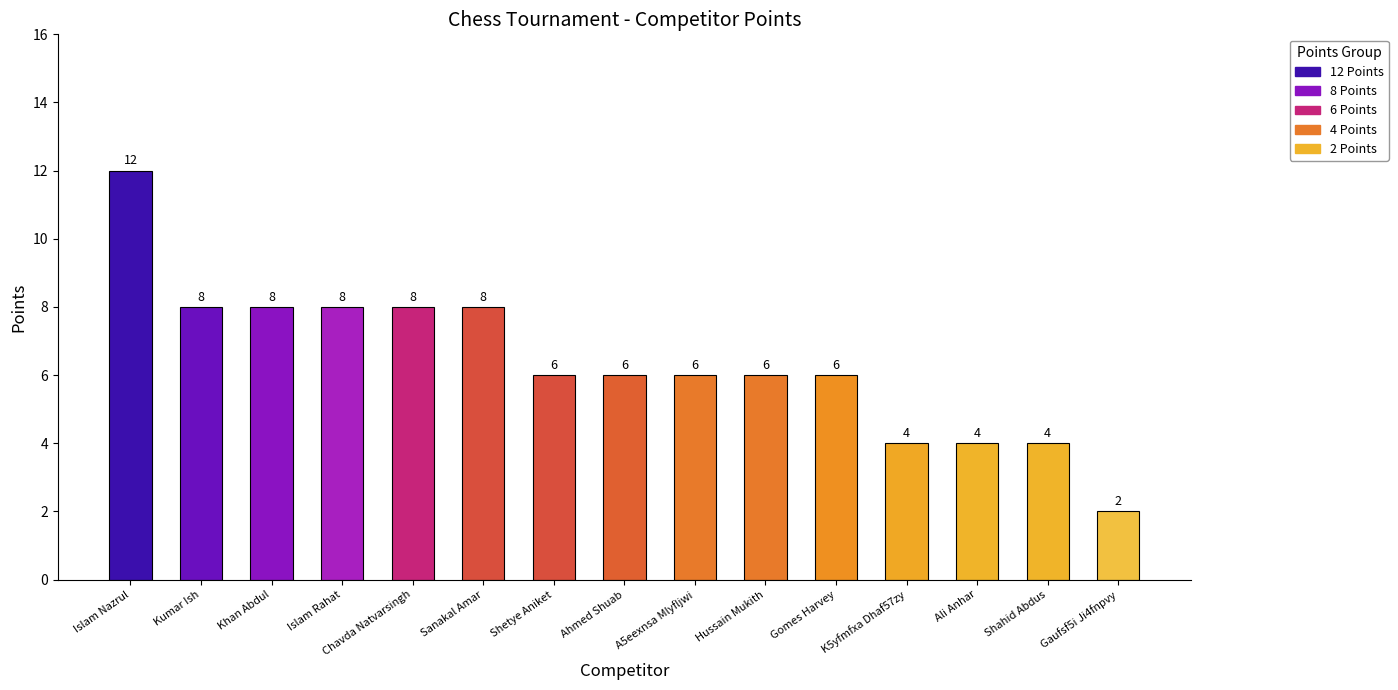

Which label corresponds to the largest value in the chart?

Islam Nazrul